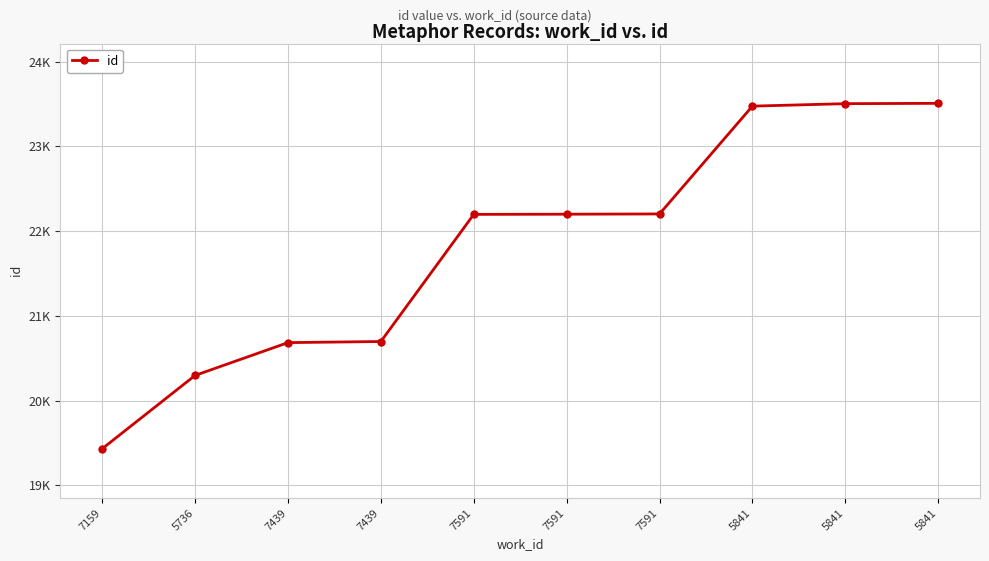

Which category has the highest value across all series?

5841